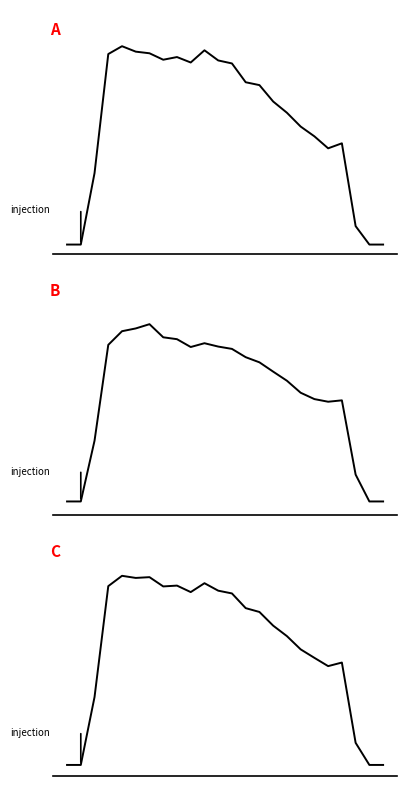

Reading left to right, list all the values displayed in this chart.

Series A: 15.6	15.6	23.4	36.3	37.1	36.6	36.4	35.7	36.0	35.4	36.7	35.6	35.3	33.2	32.9	31.1	29.9	28.4	27.4	26.1	26.6	17.6	15.6	15.6
Series B: 9.0	9.0	13.5	20.6	21.6	21.8	22.2	21.2	21.1	20.5	20.8	20.5	20.3	19.7	19.3	18.6	18.0	17.1	16.6	16.4	16.5	11.0	9.0	9.0
Series C: 12.3	12.3	18.4	28.5	29.4	29.2	29.3	28.4	28.5	27.9	28.7	28.1	27.8	26.5	26.1	24.9	23.9	22.7	22.0	21.2	21.6	14.3	12.3	12.3